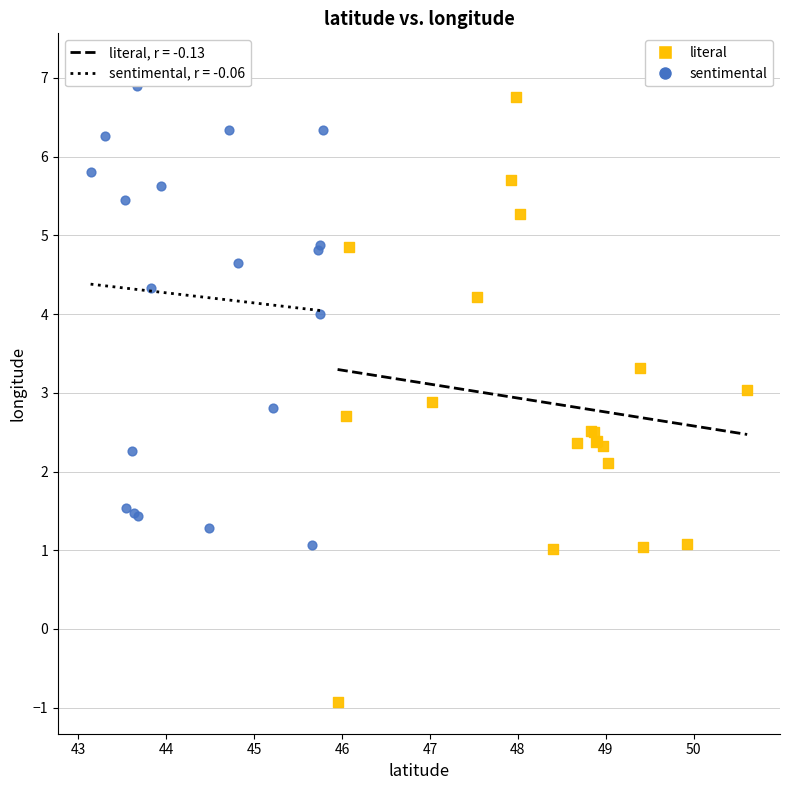

Which series contains the highest Y value?

sentimental